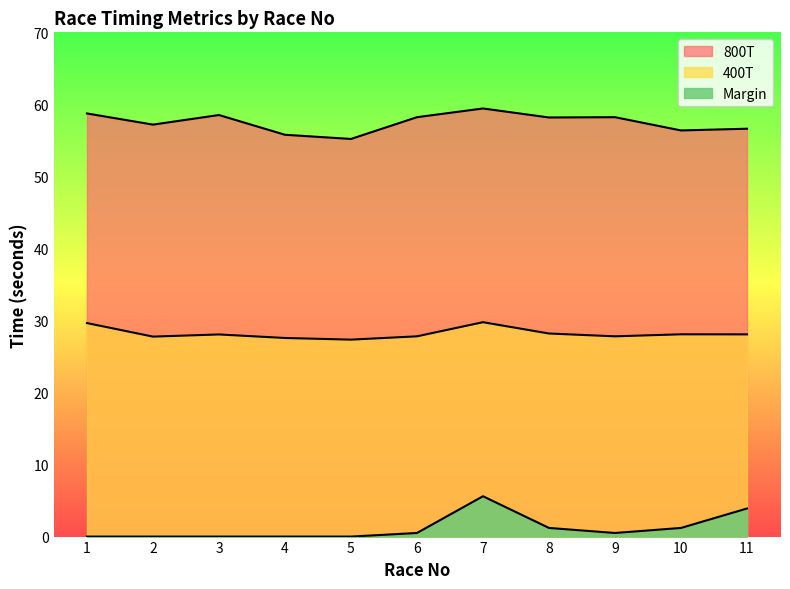

Between 8 and 9, which series saw the biggest shift?

Margin